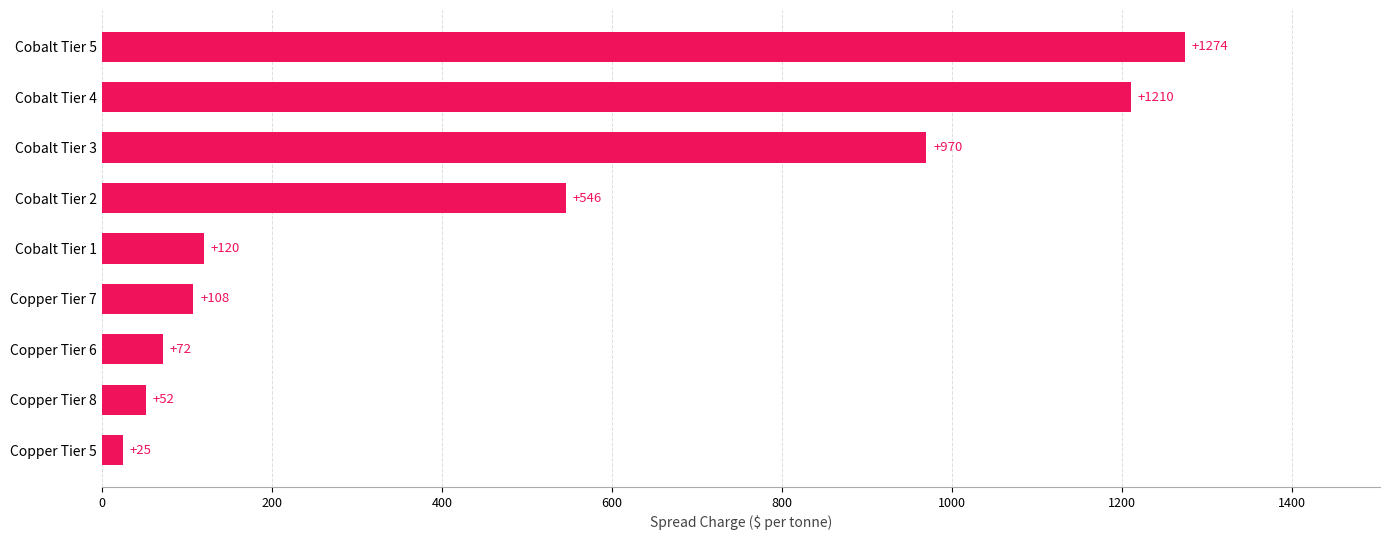

What is the greatest value displayed?

1274